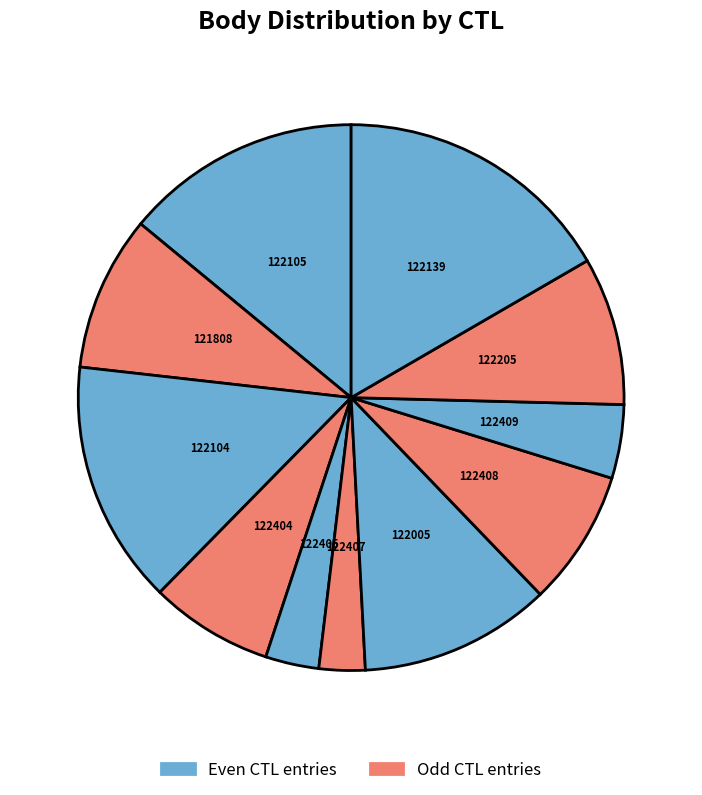

Count the number of slices in the pie.

11